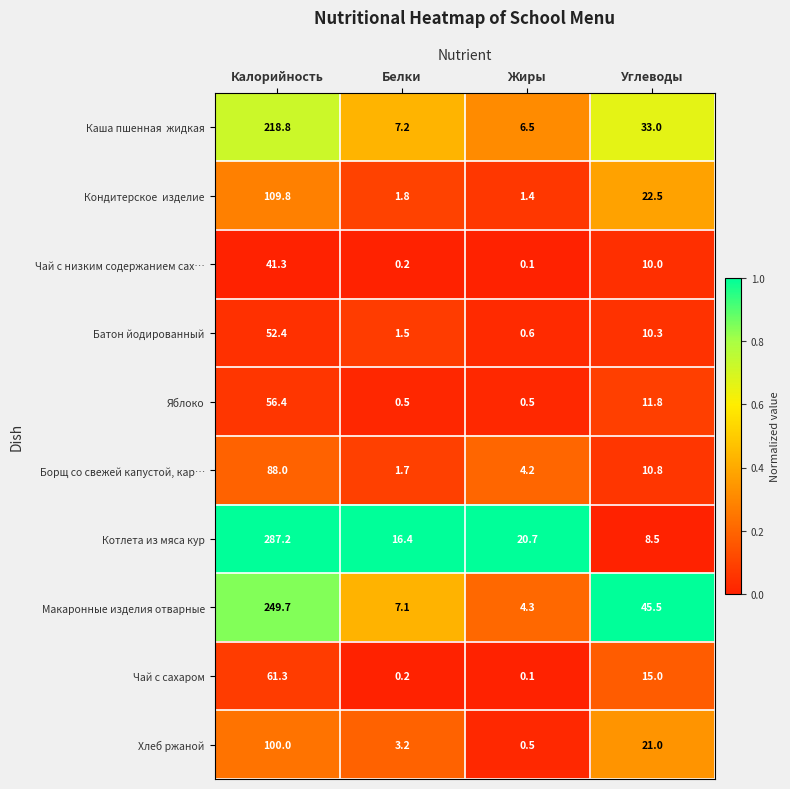

What is the difference between the second highest and second lowest values in the Котлета из мяса кур series?

4.3